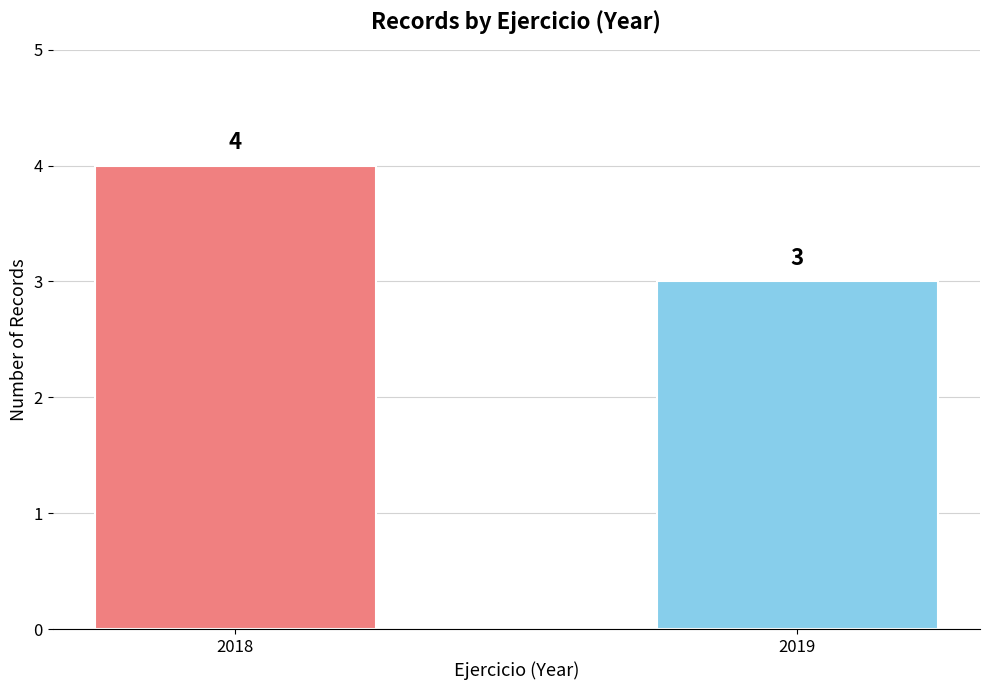

What is the change in value from 2018 to 2019?

-1